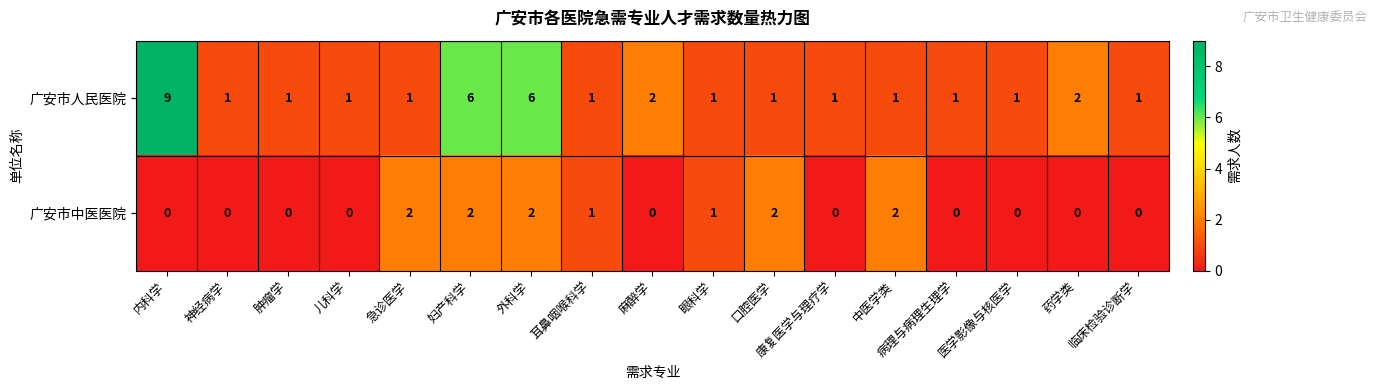

Is it true that 广安市人民医院 equals 1 at 口腔医学?

True